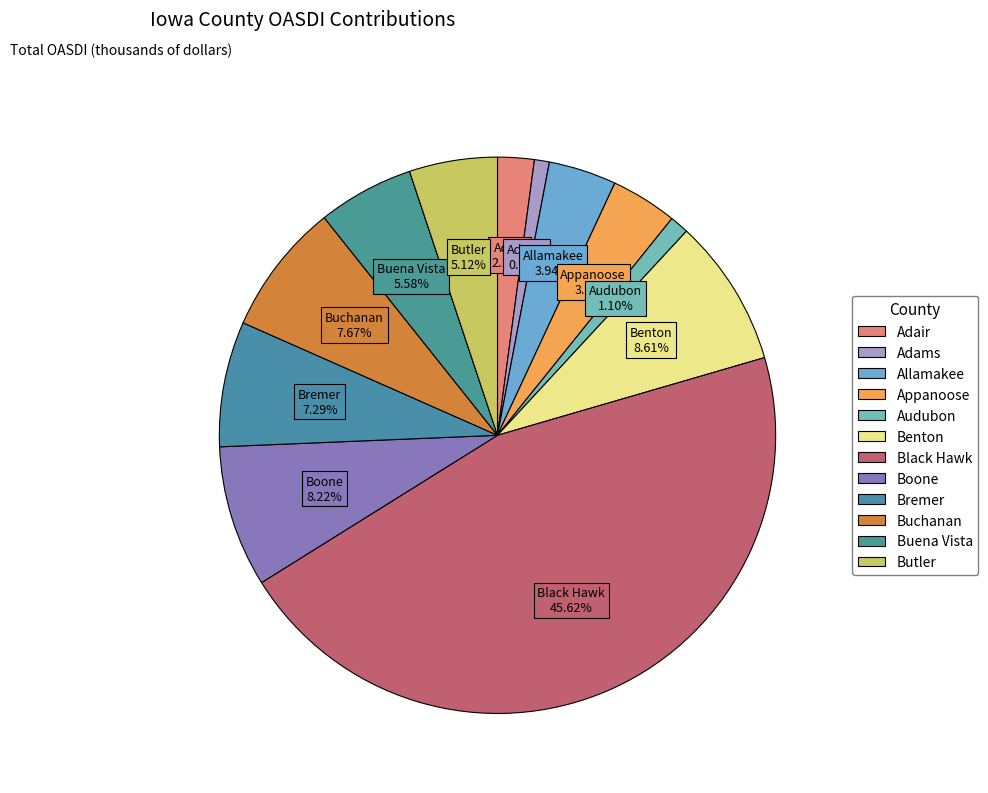

The Black Hawk slice represents 53% of the pie. True or false?

False